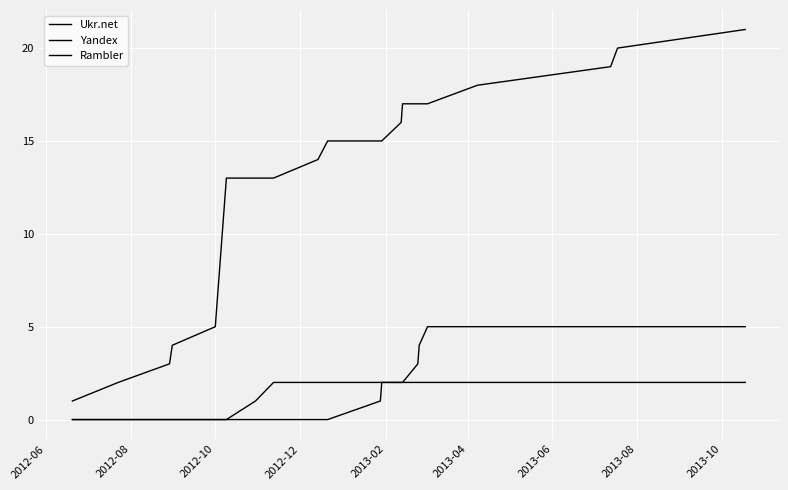

True or false: Ukr.net and Rambler intersect in this chart.

False